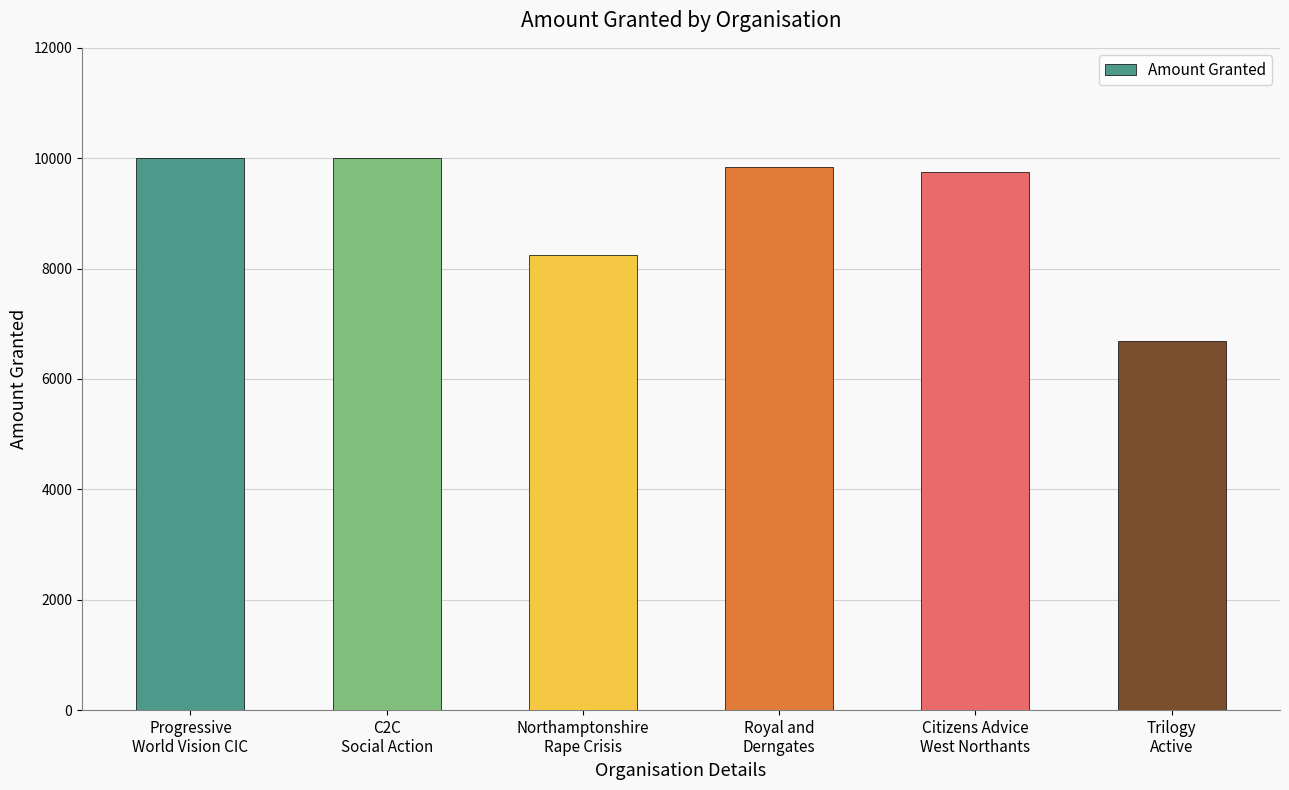

What is the label of the 2nd bar from the right?

Citizens Advice
West Northants